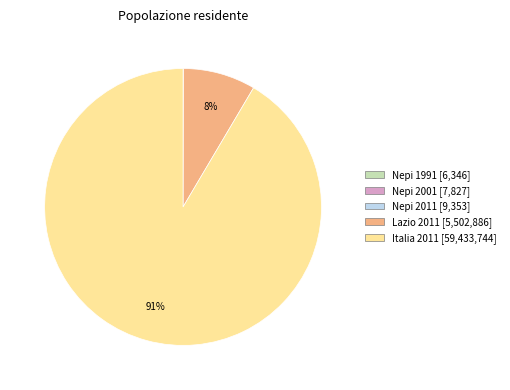

What is the largest slice in the pie chart?

Italia 2011